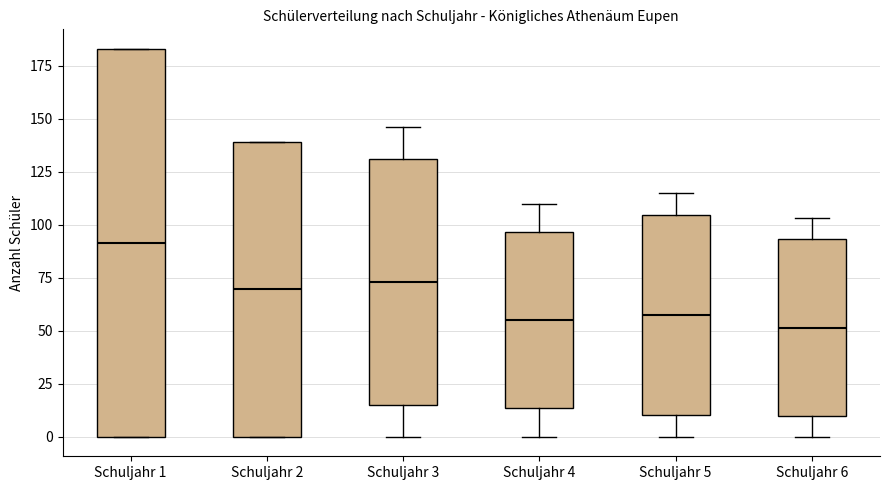

Reading left to right, read every box against the y-axis: the position of its median line, the range the box covers, and the ends of its whiskers. The values are not printed on the chart, so give them approximately, as read against the axis.

Schuljahr 1: median 90, box 0 to 185, whiskers 0 to 185
Schuljahr 2: median 70, box 0 to 140, whiskers 0 to 140
Schuljahr 3: median 75, box 15 to 130, whiskers 0 to 145
Schuljahr 4: median 55, box 15 to 95, whiskers 0 to 110
Schuljahr 5: median 60, box 10 to 105, whiskers 0 to 115
Schuljahr 6: median 50, box 10 to 95, whiskers 0 to 105